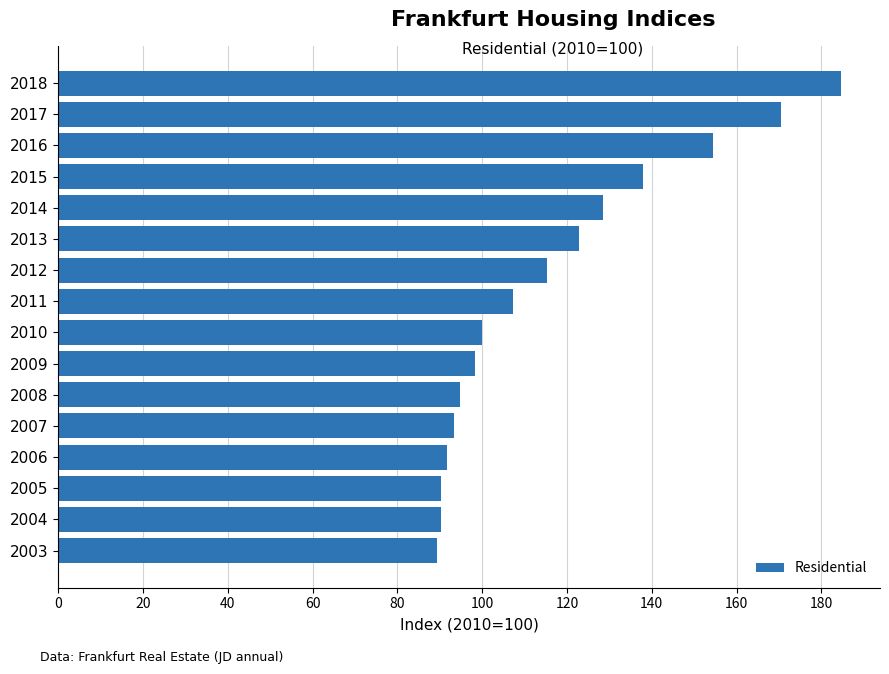

What is the ratio of the value at 2015 to the value at 2003?

1.5